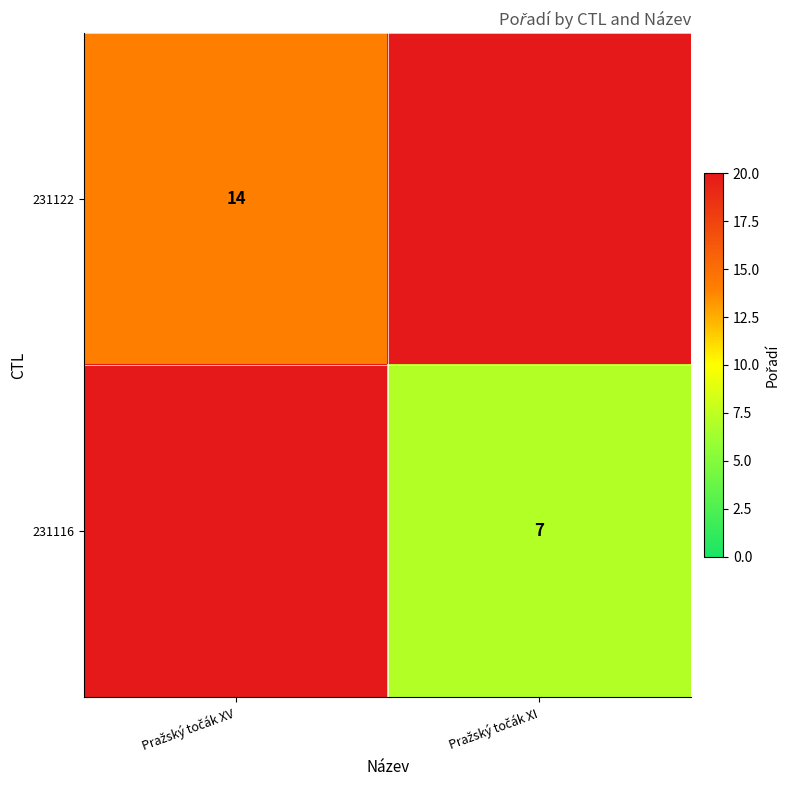

Which series changed the most between Pražský točák XV and Pražský točák XI?

231116